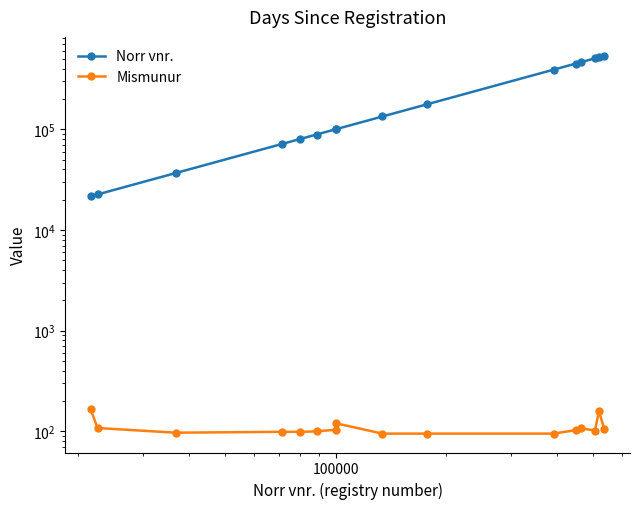

What is the average value of the Mismunur series?

110